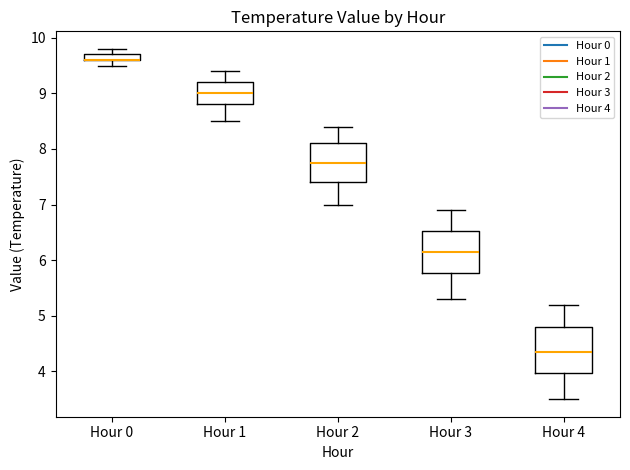

Where is the upper edge of the box for Hour 3 on the y-axis? The values are not printed on the chart, so give them approximately, as read against the axis.

6.5